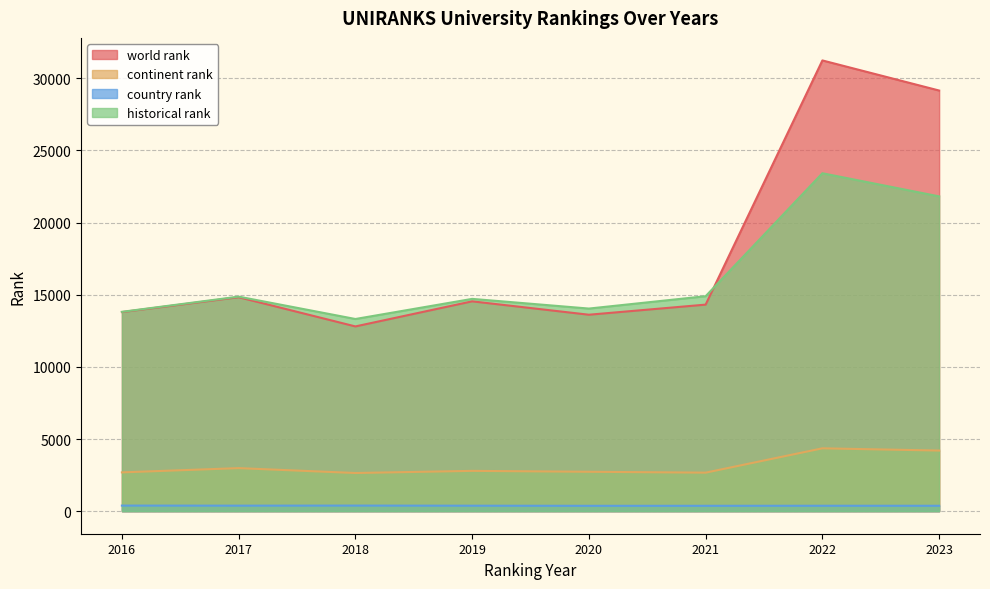

True or false: country rank has a value of 372 at 2020.

True